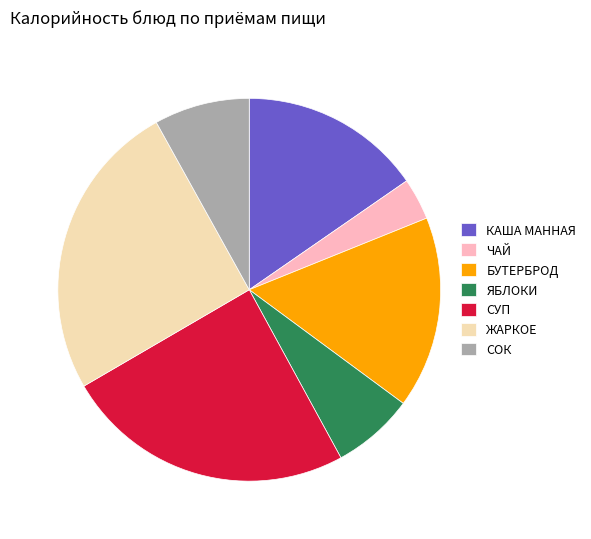

What is the ratio of the value at ЖАРКОЕ to the value at ЯБЛОКИ?

3.7